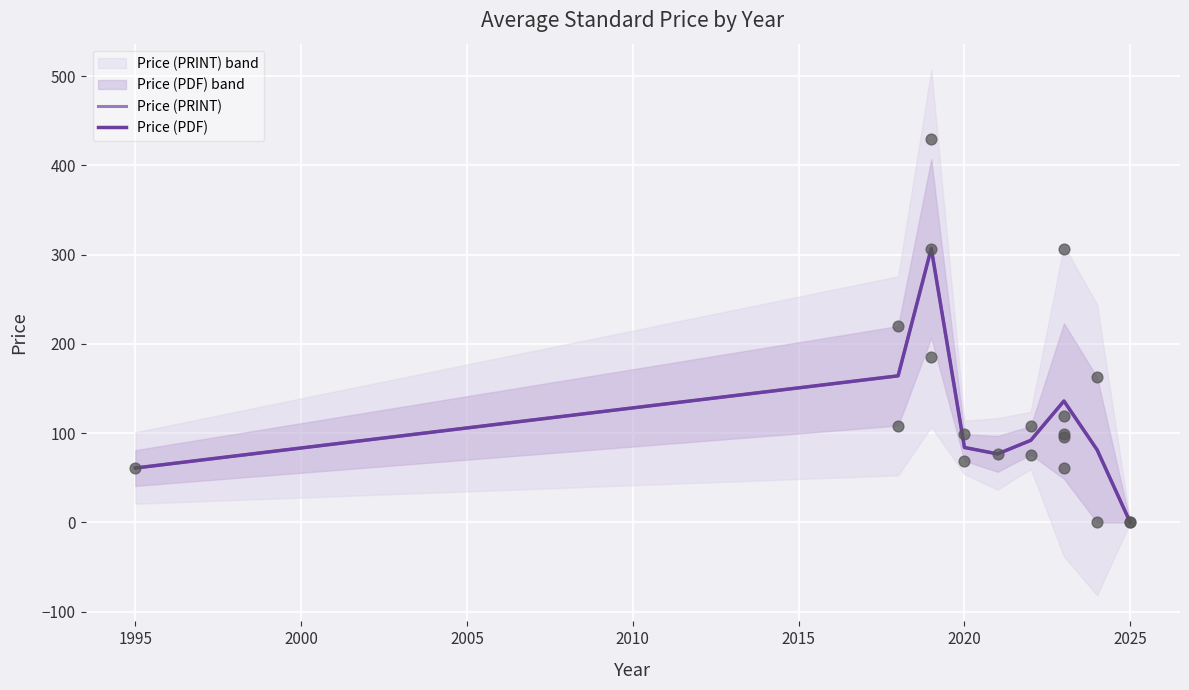

Is the value of Price (PDF) at 2020 greater than the value of Price (PRINT) at 2010?

Yes